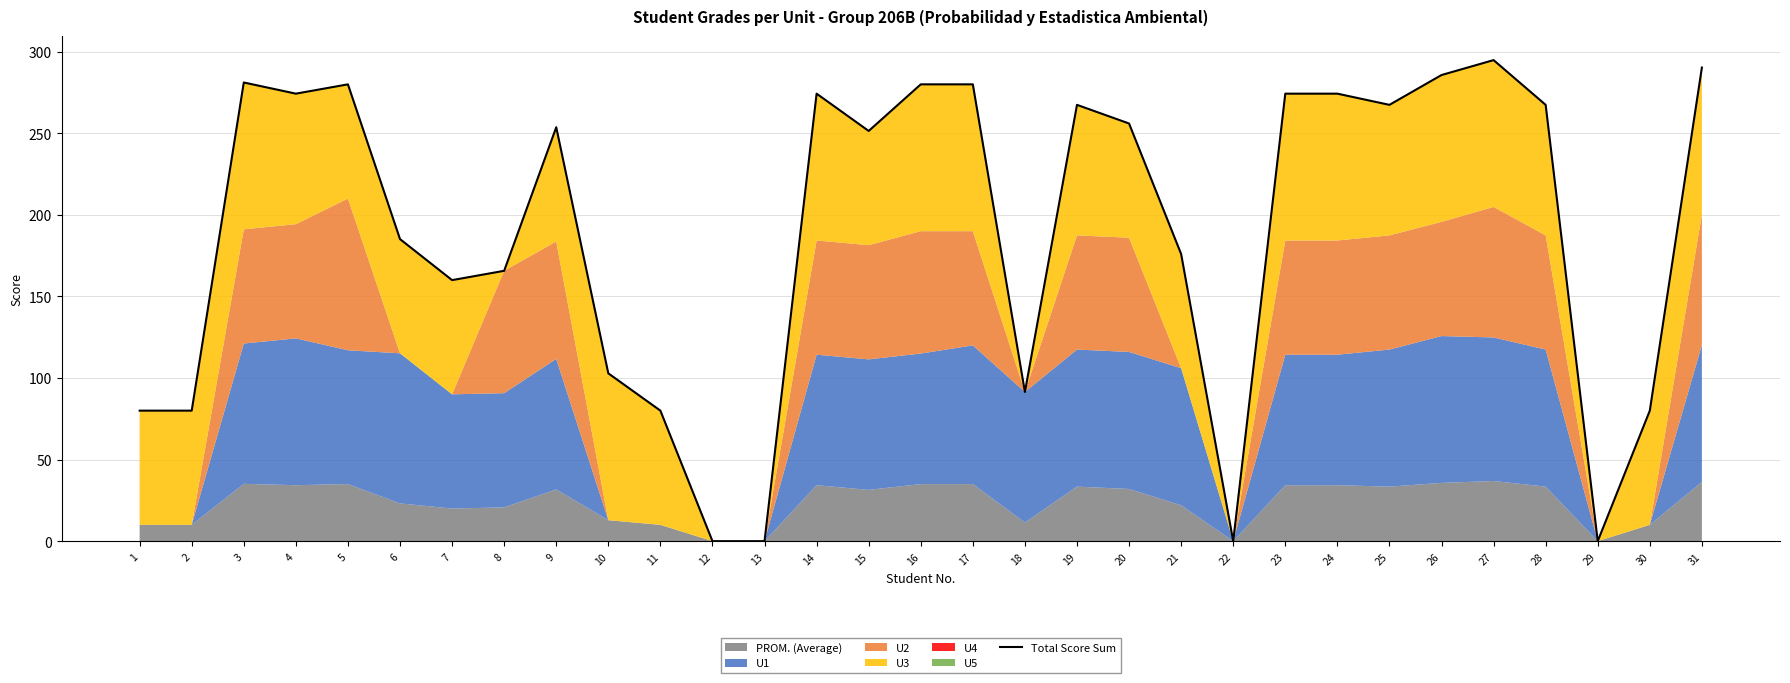

Is it true that the value at 19 is 417.1?

False